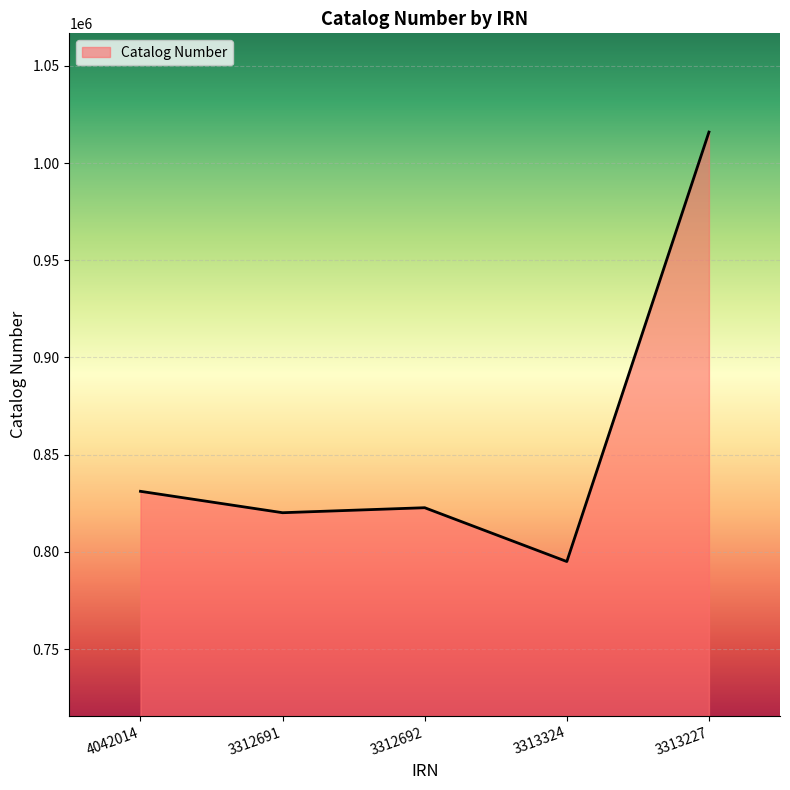

True or false: the data has more than 2 interior local peaks.

False